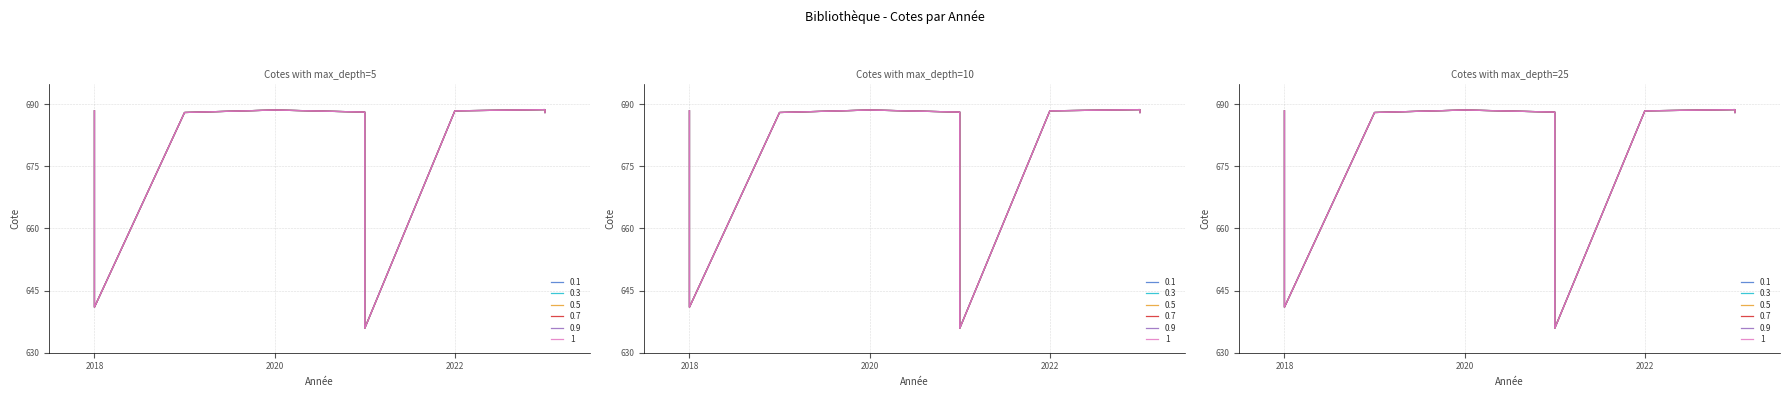

Between 2021 and 2023, which is larger?

2023